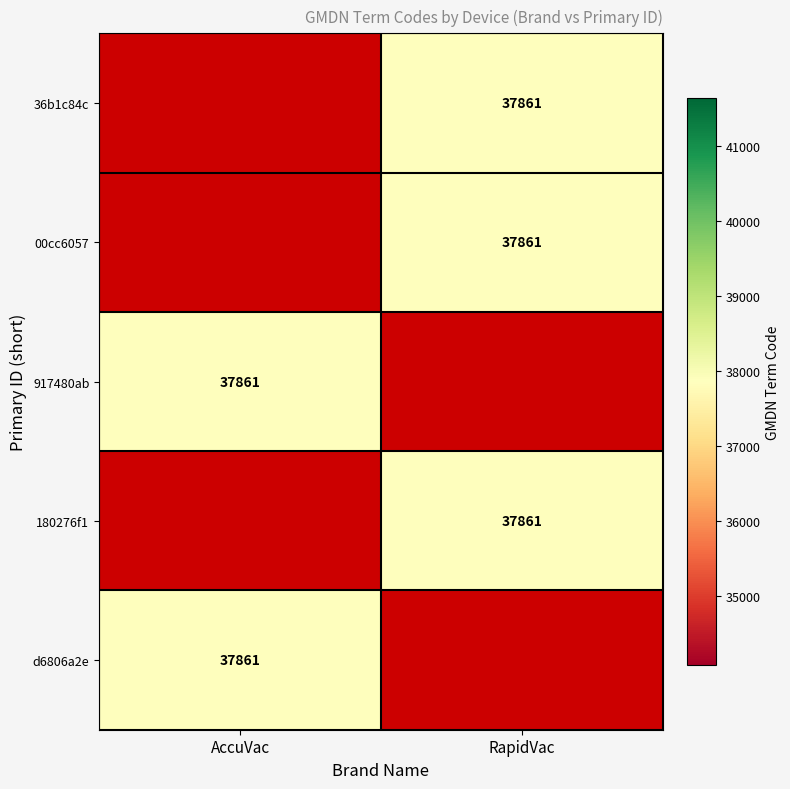

Where is 917480ab nearest to the value 37861?

AccuVac